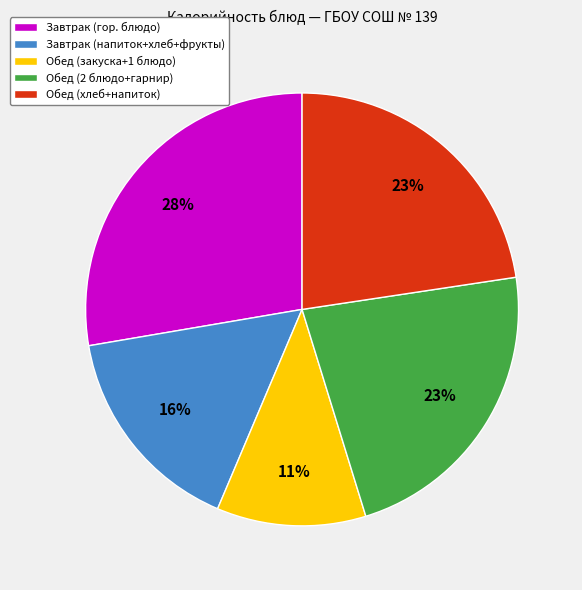

Which category has the smallest portion of the pie?

Обед (закуска+1 блюдо)